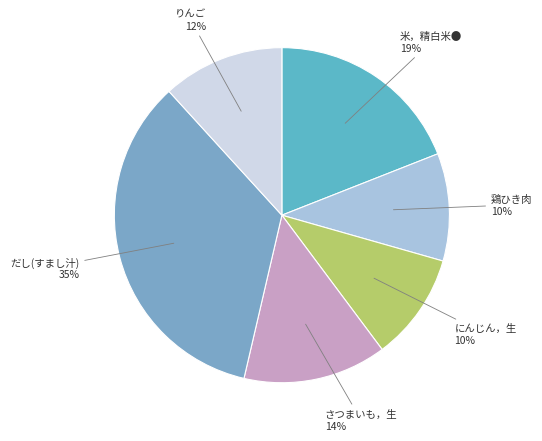

Do にんじん，生 and だし(すまし汁) together represent more than half of the pie?

No